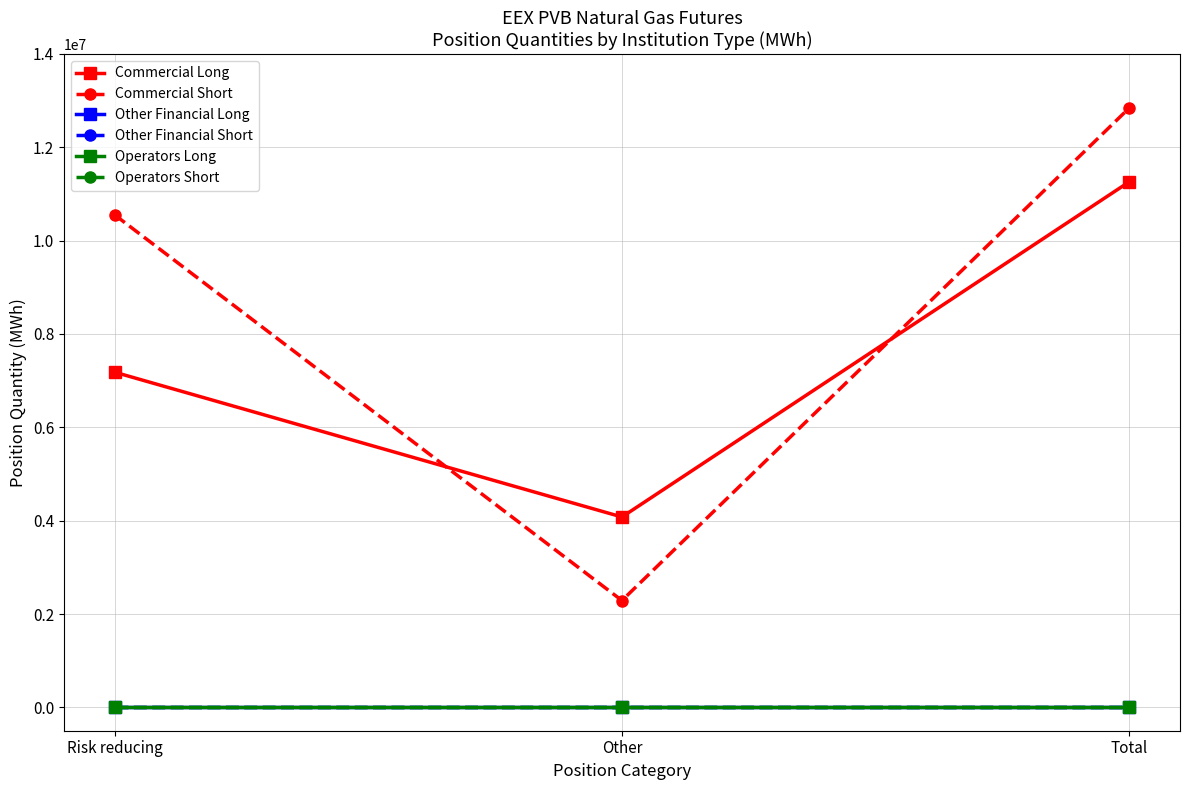

Does the chart display data point markers on the line(s)?

Yes